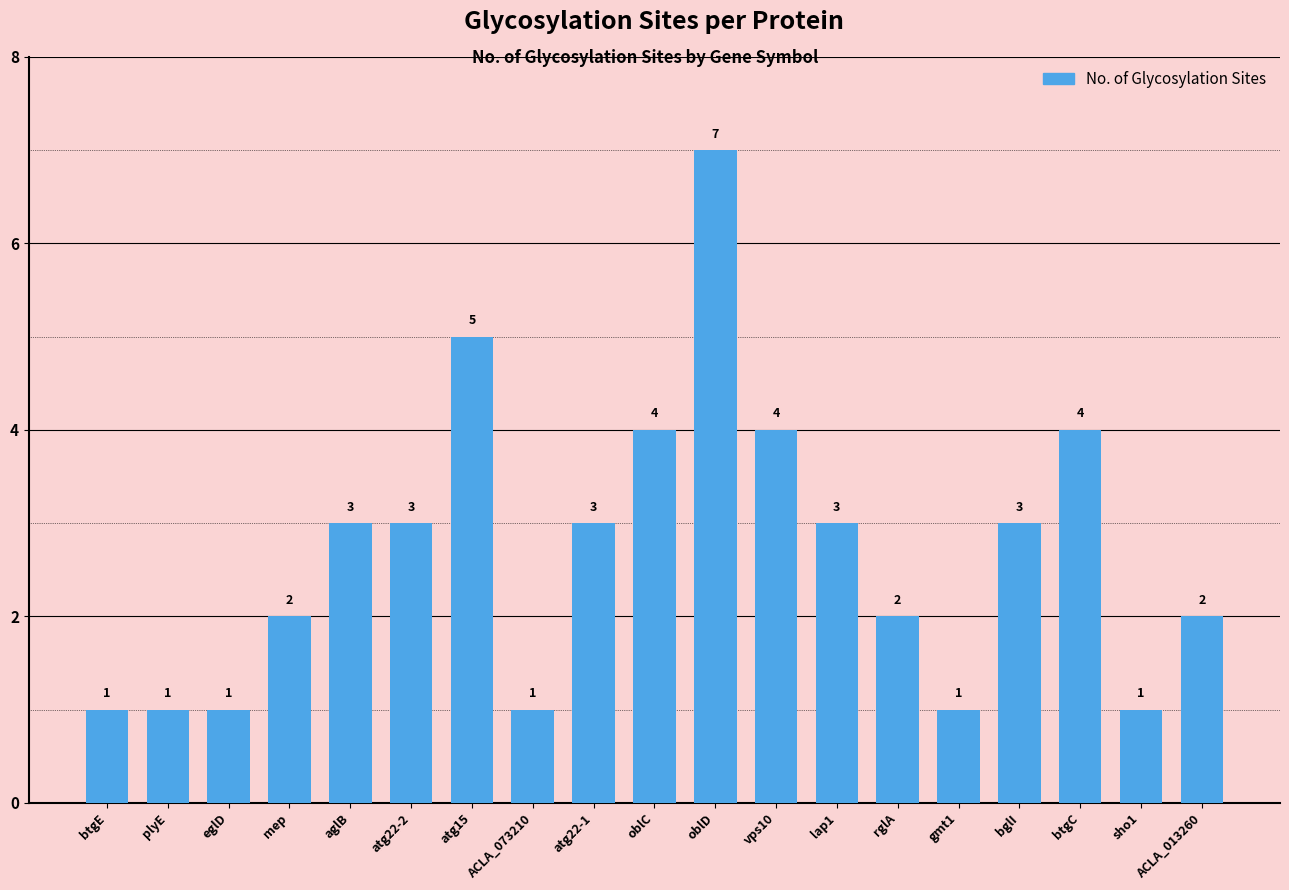

What is the difference between the maximum and second lowest values?

6